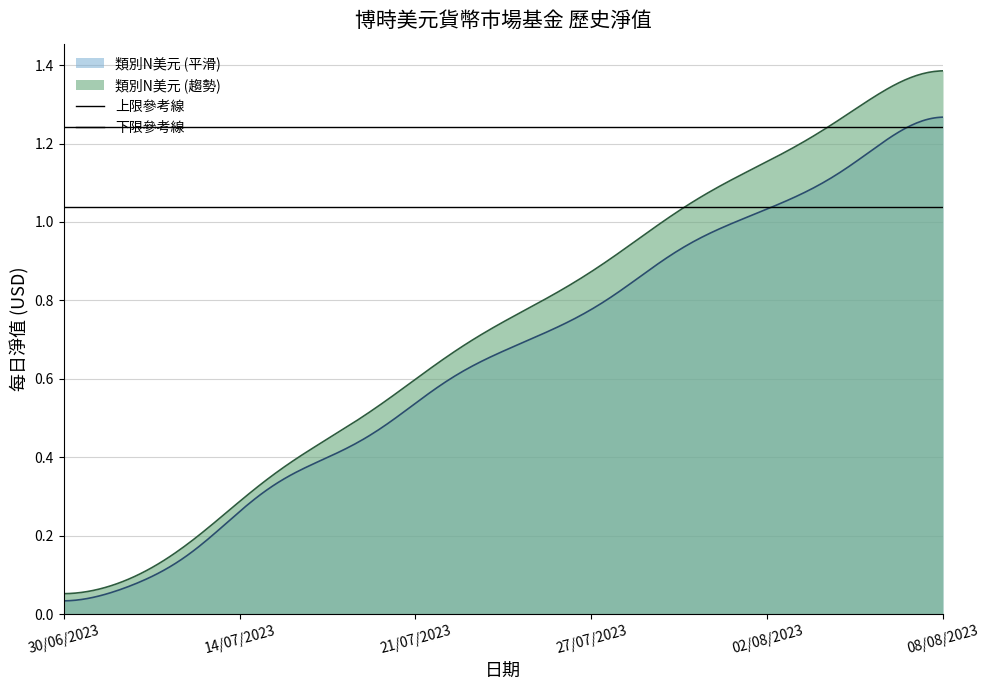

What is the approximate value of 下限參考線 at 30/06/2023?

1.0